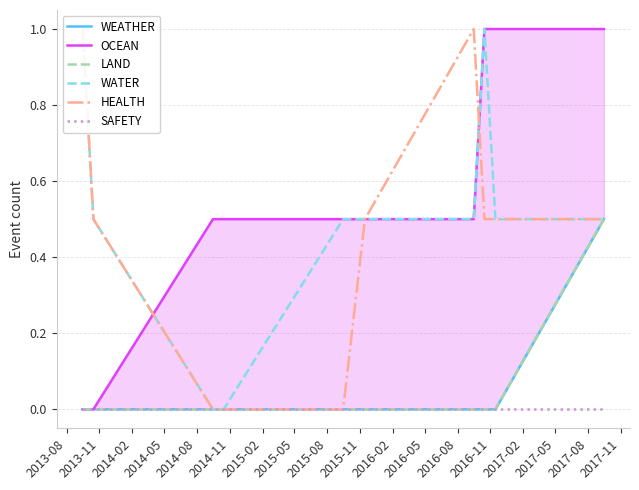

Between 2013-08 and 2014-08, which is larger?

2013-08